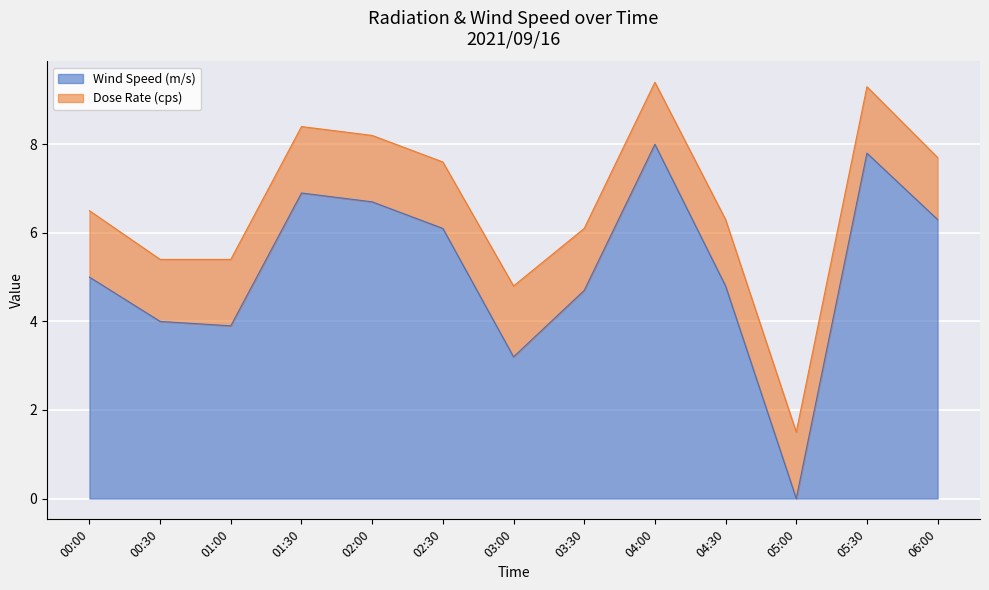

How many points are higher than both their immediate neighbors (excluding endpoints)?

3